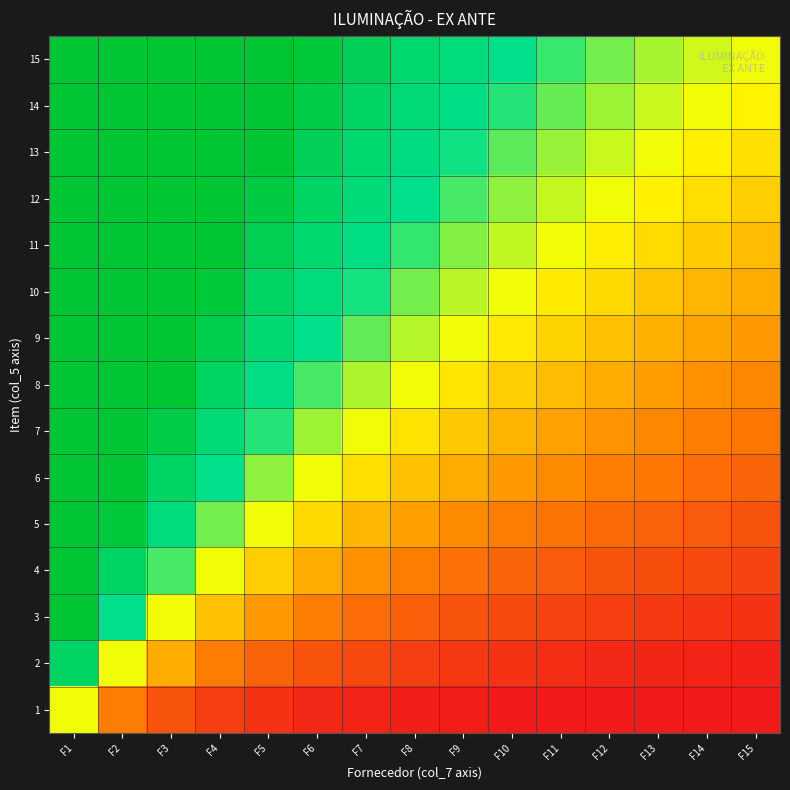

Reading left to right, what are all the values shown in this chart?

15: F1=1.0	F2=1.0	F3=1.0	F4=1.0	F5=1.0	F6=1.0	F7=0.8	F8=0.7	F9=0.6	F10=0.6	F11=0.5	F12=0.5	F13=0.4	F14=0.4	F15=0.4
14: F1=1.0	F2=1.0	F3=1.0	F4=1.0	F5=1.0	F6=0.9	F7=0.8	F8=0.7	F9=0.6	F10=0.5	F11=0.5	F12=0.4	F13=0.4	F14=0.4	F15=0.3
13: F1=1.0	F2=1.0	F3=1.0	F4=1.0	F5=1.0	F6=0.8	F7=0.7	F8=0.6	F9=0.5	F10=0.5	F11=0.4	F12=0.4	F13=0.4	F14=0.3	F15=0.3
12: F1=1.0	F2=1.0	F3=1.0	F4=1.0	F5=0.9	F6=0.8	F7=0.6	F8=0.6	F9=0.5	F10=0.4	F11=0.4	F12=0.4	F13=0.3	F14=0.3	F15=0.3
11: F1=1.0	F2=1.0	F3=1.0	F4=1.0	F5=0.8	F6=0.7	F7=0.6	F8=0.5	F9=0.4	F10=0.4	F11=0.4	F12=0.3	F13=0.3	F14=0.3	F15=0.3
10: F1=1.0	F2=1.0	F3=1.0	F4=1.0	F5=0.8	F6=0.6	F7=0.5	F8=0.5	F9=0.4	F10=0.4	F11=0.3	F12=0.3	F13=0.3	F14=0.2	F15=0.2
9: F1=1.0	F2=1.0	F3=1.0	F4=0.9	F5=0.7	F6=0.6	F7=0.5	F8=0.4	F9=0.4	F10=0.3	F11=0.3	F12=0.3	F13=0.2	F14=0.2	F15=0.2
8: F1=1.0	F2=1.0	F3=1.0	F4=0.8	F5=0.6	F6=0.5	F7=0.4	F8=0.4	F9=0.3	F10=0.3	F11=0.3	F12=0.2	F13=0.2	F14=0.2	F15=0.2
7: F1=1.0	F2=1.0	F3=0.9	F4=0.7	F5=0.5	F6=0.4	F7=0.4	F8=0.3	F9=0.3	F10=0.2	F11=0.2	F12=0.2	F13=0.2	F14=0.2	F15=0.1
6: F1=1.0	F2=1.0	F3=0.8	F4=0.6	F5=0.4	F6=0.4	F7=0.3	F8=0.3	F9=0.2	F10=0.2	F11=0.2	F12=0.2	F13=0.1	F14=0.1	F15=0.1
5: F1=1.0	F2=1.0	F3=0.6	F4=0.5	F5=0.4	F6=0.3	F7=0.2	F8=0.2	F9=0.2	F10=0.2	F11=0.1	F12=0.1	F13=0.1	F14=0.1	F15=0.1
4: F1=1.0	F2=0.8	F3=0.5	F4=0.4	F5=0.3	F6=0.2	F7=0.2	F8=0.2	F9=0.1	F10=0.1	F11=0.1	F12=0.1	F13=0.1	F14=0.1	F15=0.1
3: F1=1.0	F2=0.6	F3=0.4	F4=0.3	F5=0.2	F6=0.2	F7=0.1	F8=0.1	F9=0.1	F10=0.1	F11=0.1	F12=0.1	F13=0.1	F14=0.0	F15=0.0
2: F1=0.8	F2=0.4	F3=0.2	F4=0.2	F5=0.1	F6=0.1	F7=0.1	F8=0.1	F9=0.0	F10=0.0	F11=0.0	F12=0.0	F13=0.0	F14=0.0	F15=0.0
1: F1=0.4	F2=0.2	F3=0.1	F4=0.1	F5=0.0	F6=0.0	F7=0.0	F8=0.0	F9=0.0	F10=0.0	F11=0.0	F12=0.0	F13=0.0	F14=0.0	F15=0.0